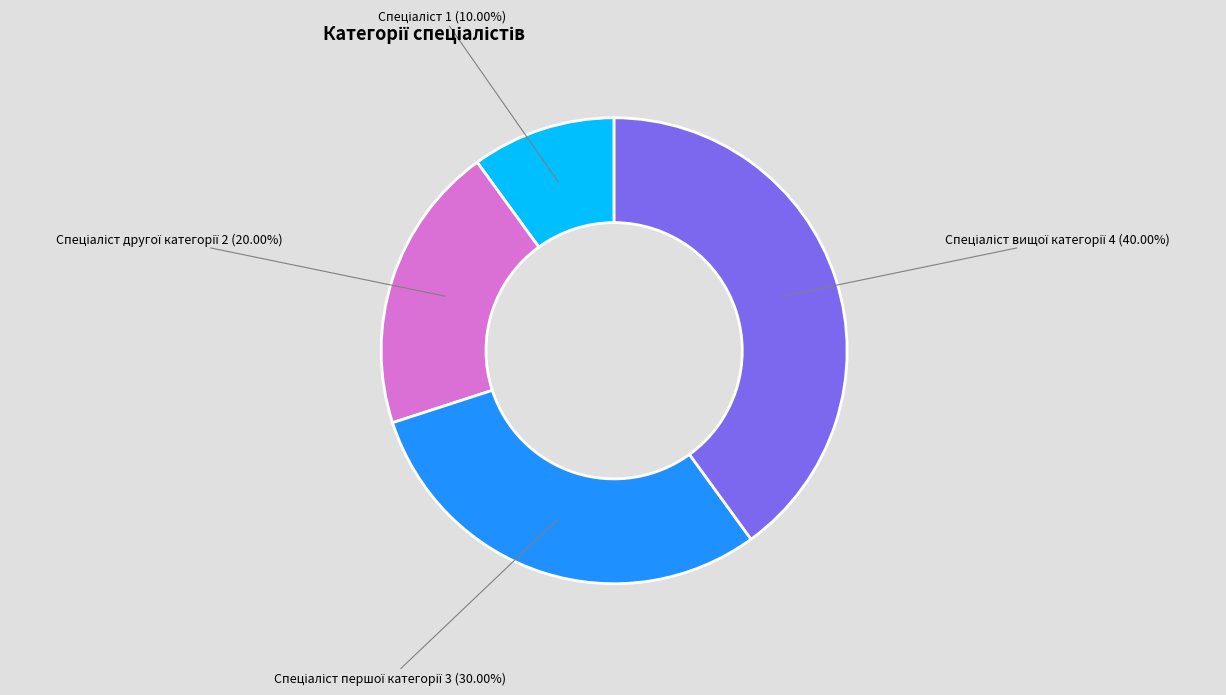

To the nearest percent, what is the difference between the largest and smallest slice percentages?

30%